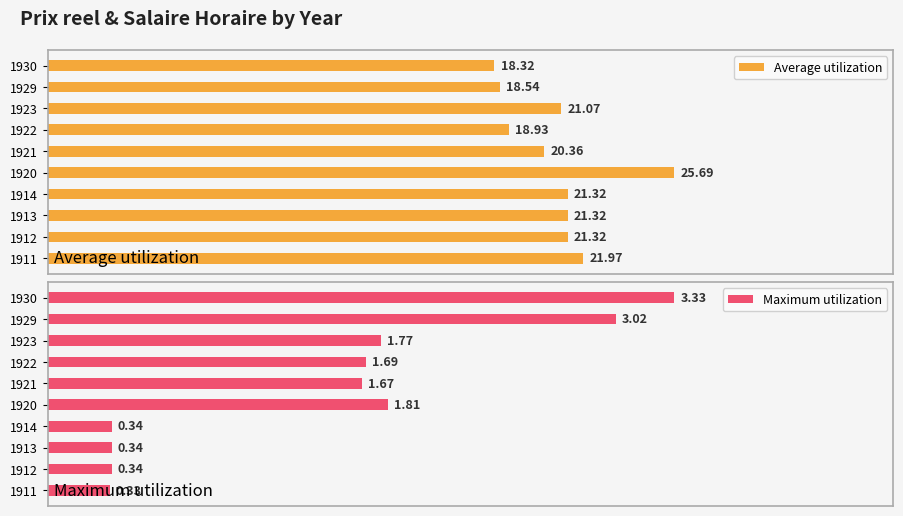

List the labels in order of Average utilization value, smallest first.

1930, 1929, 1922, 1921, 1923, 1912, 1913, 1914, 1911, 1920